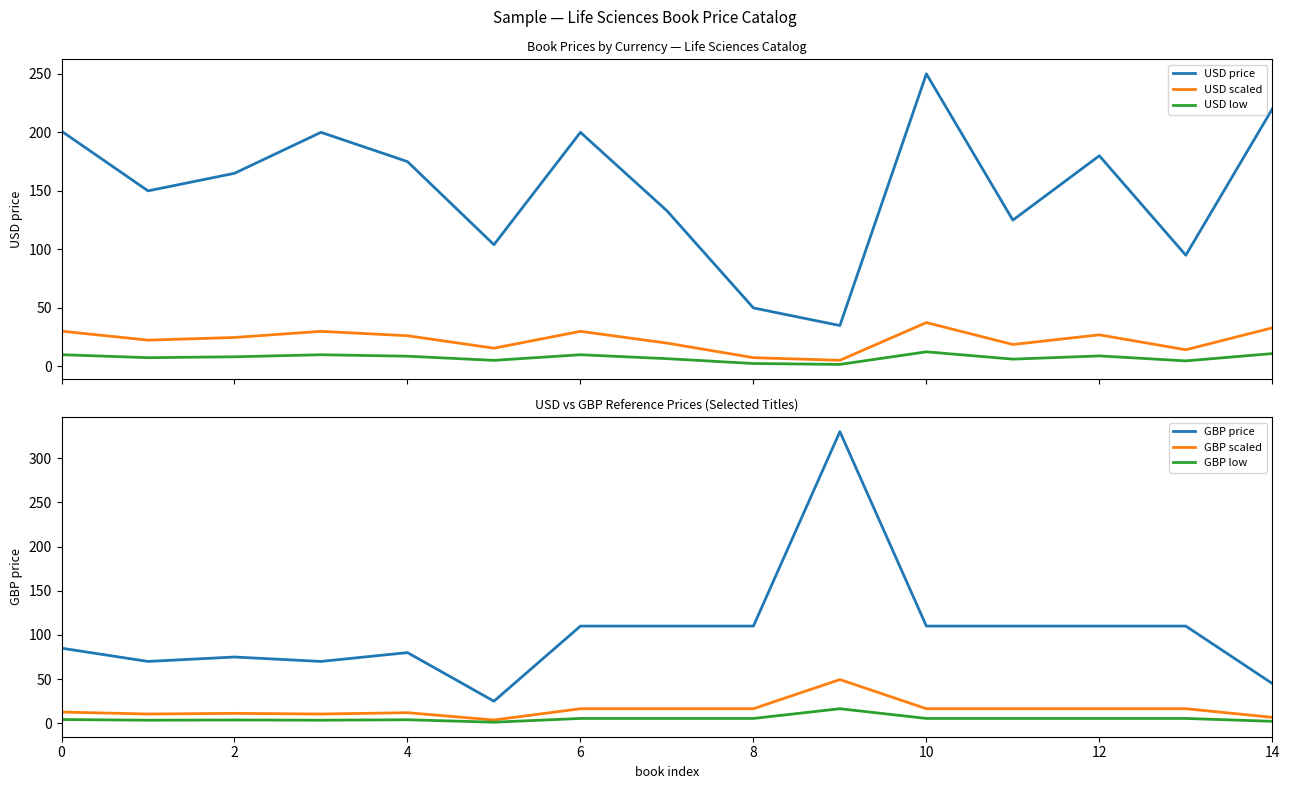

The value of GBP scaled at 4 is 12.0. True or false?

True